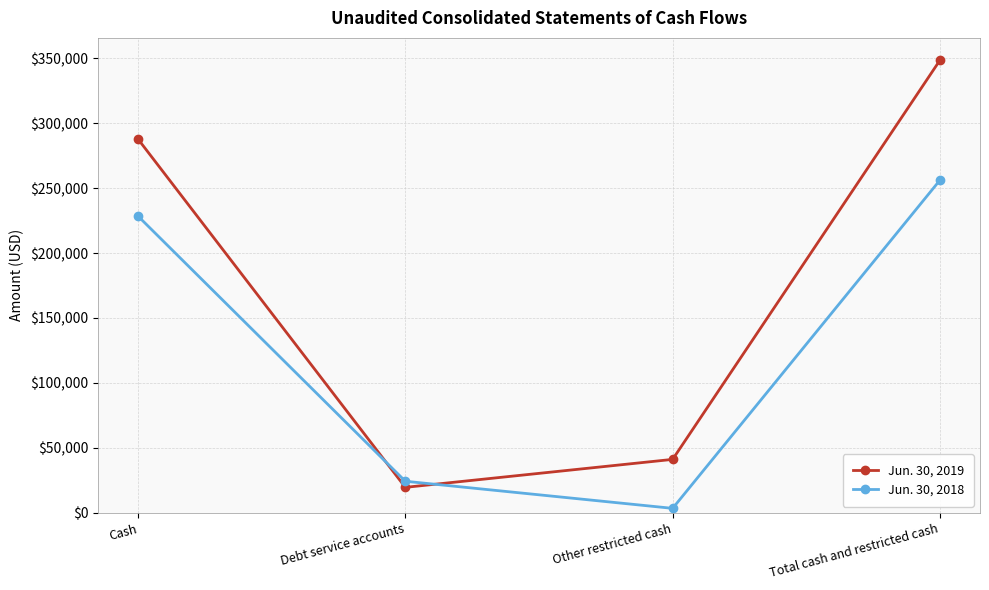

What is the label of the 1st point from the right?

Total cash and restricted cash